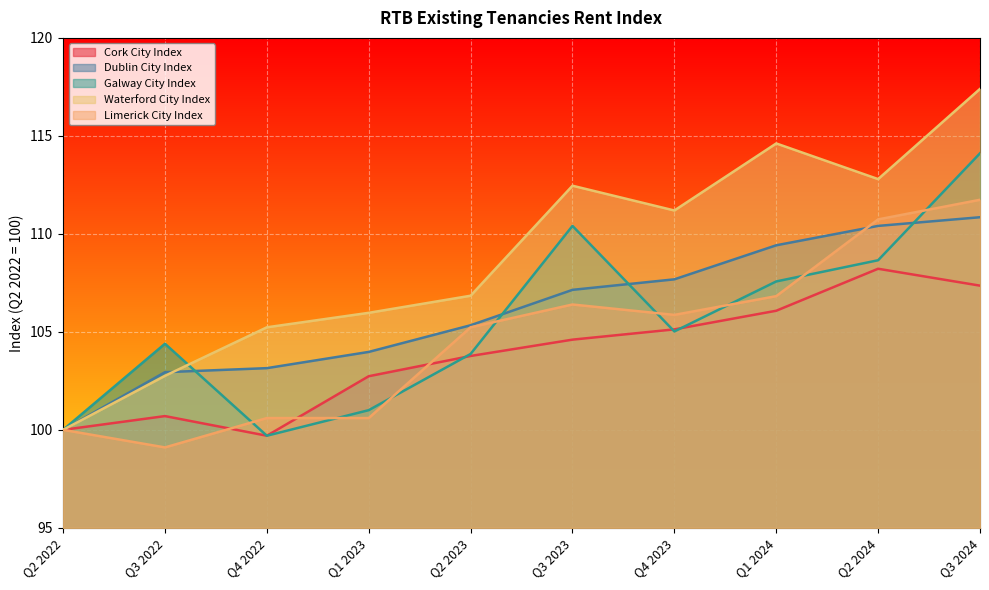

How many times do Limerick City Index and Dublin City Index cross each other?

1